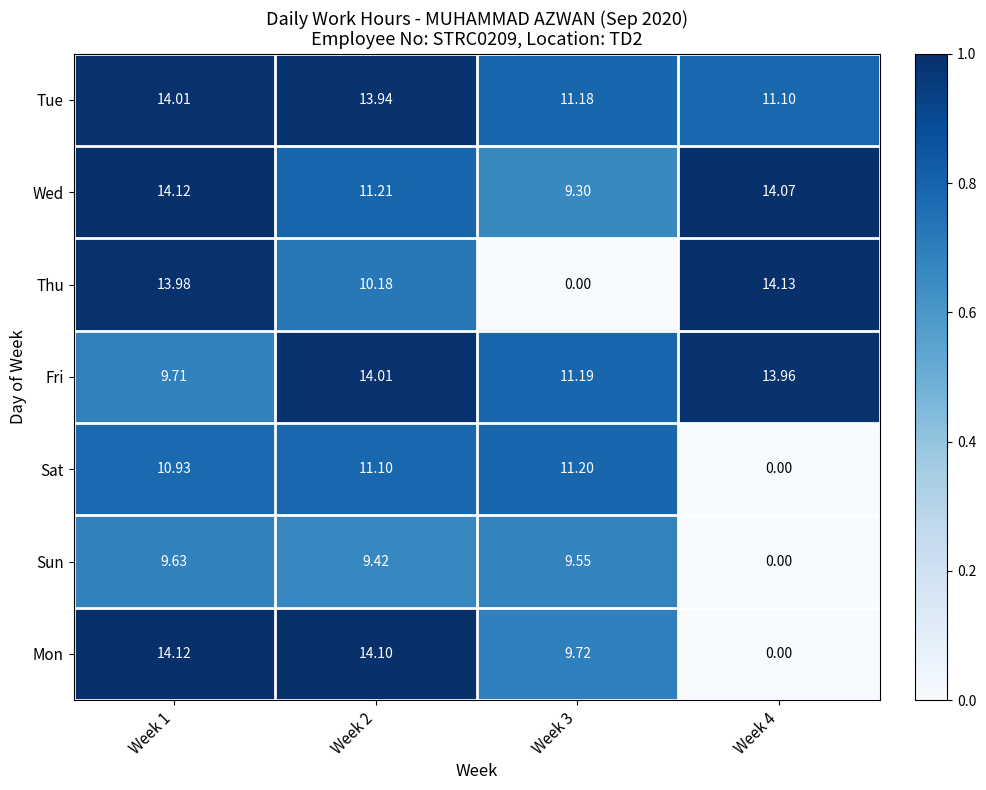

Which series has the largest total across all categories?

Tue